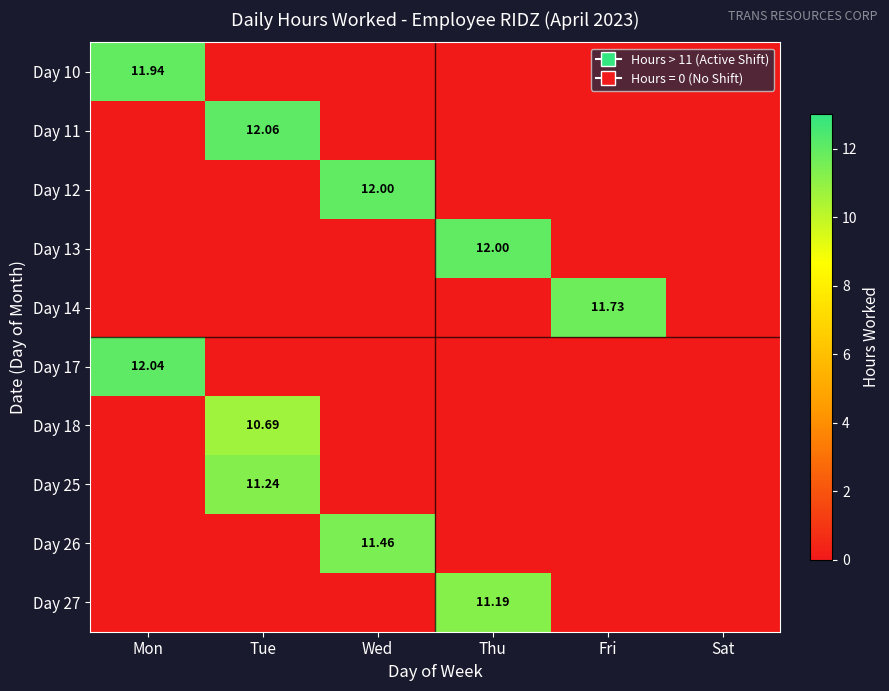

The Day 10 series shows 7.7 at Fri. True or false?

False